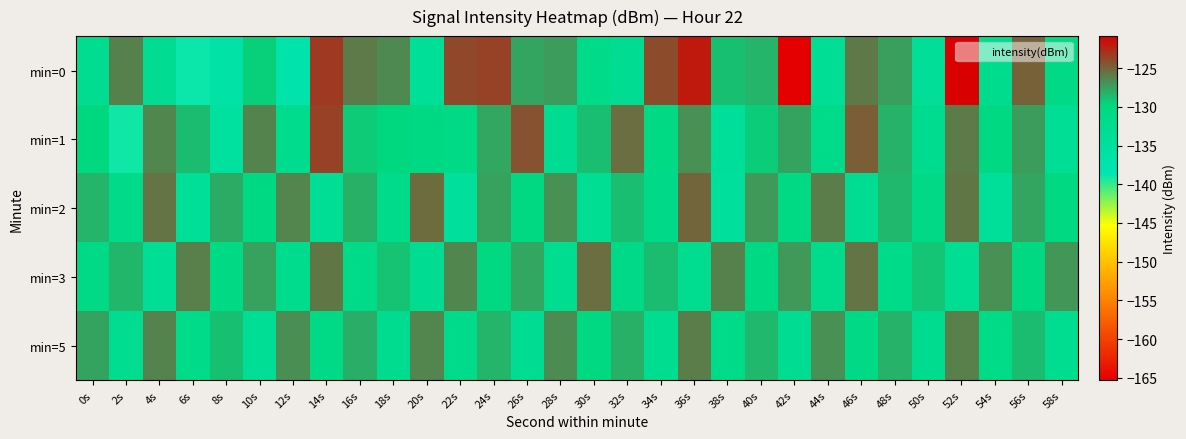

What is the maximum value shown in the chart?

-120.9